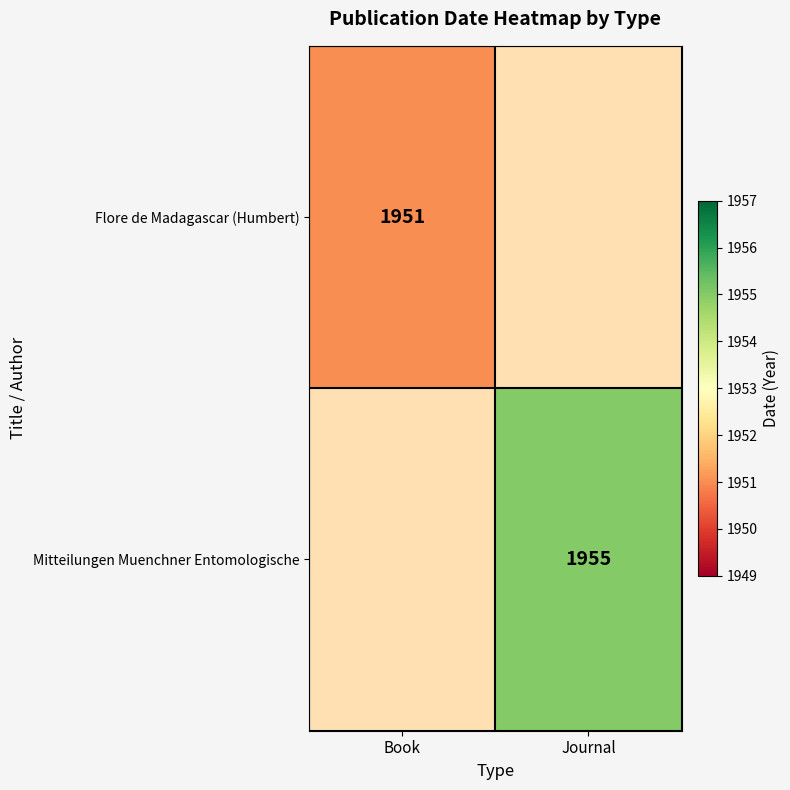

Is it true that Mitteilungen Muenchner Entomologische equals 1955 at Journal?

True